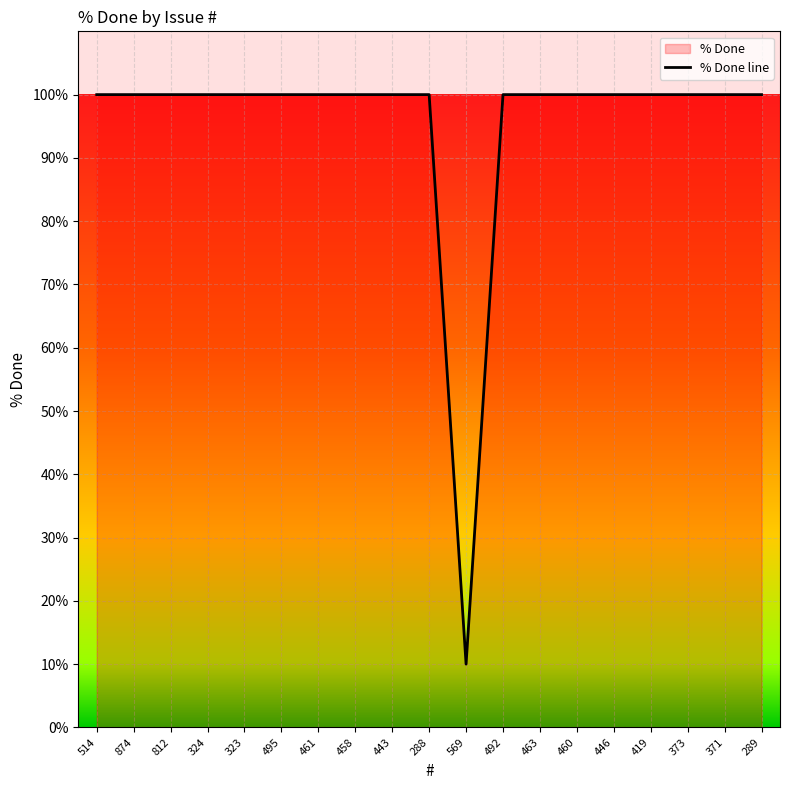

True or false: there are more than 2 points higher than both neighbors.

False